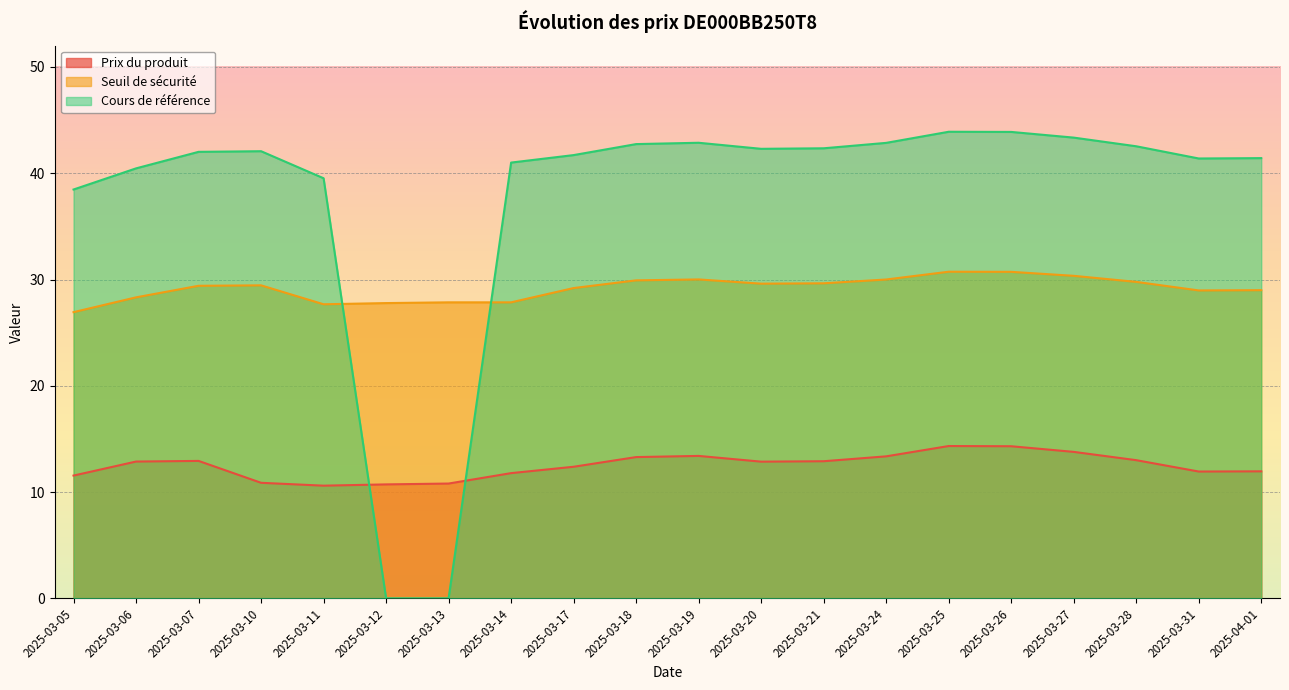

Which series ends up on top after the final intersection of Cours de référence and Seuil de sécurité?

Cours de référence